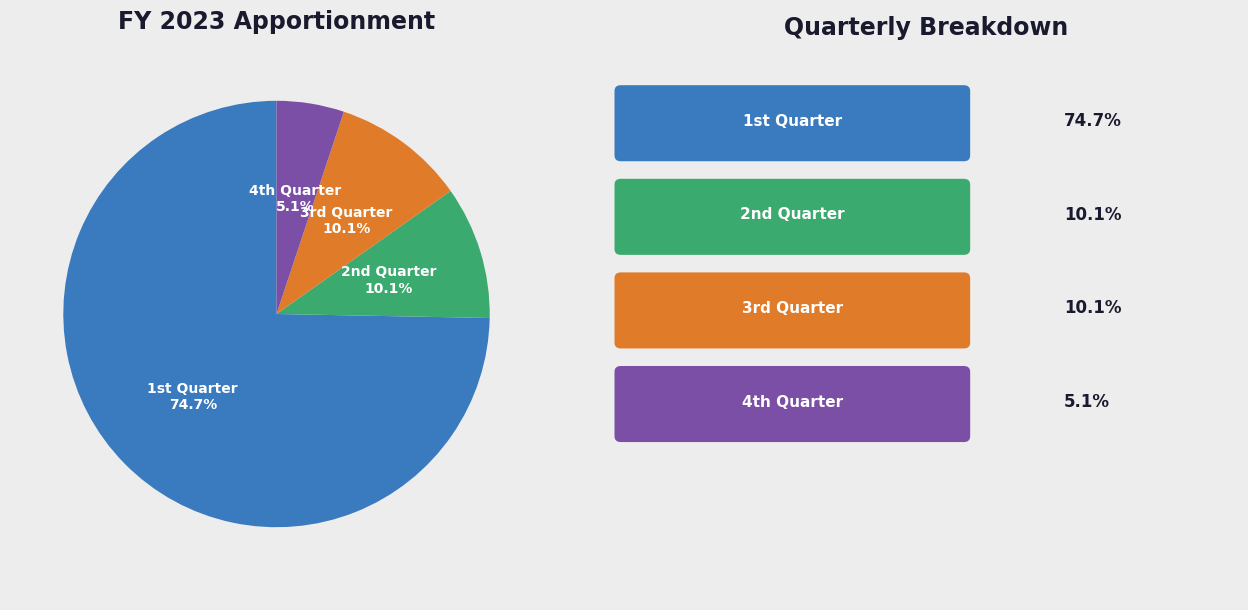

How many segments does this pie chart have?

4